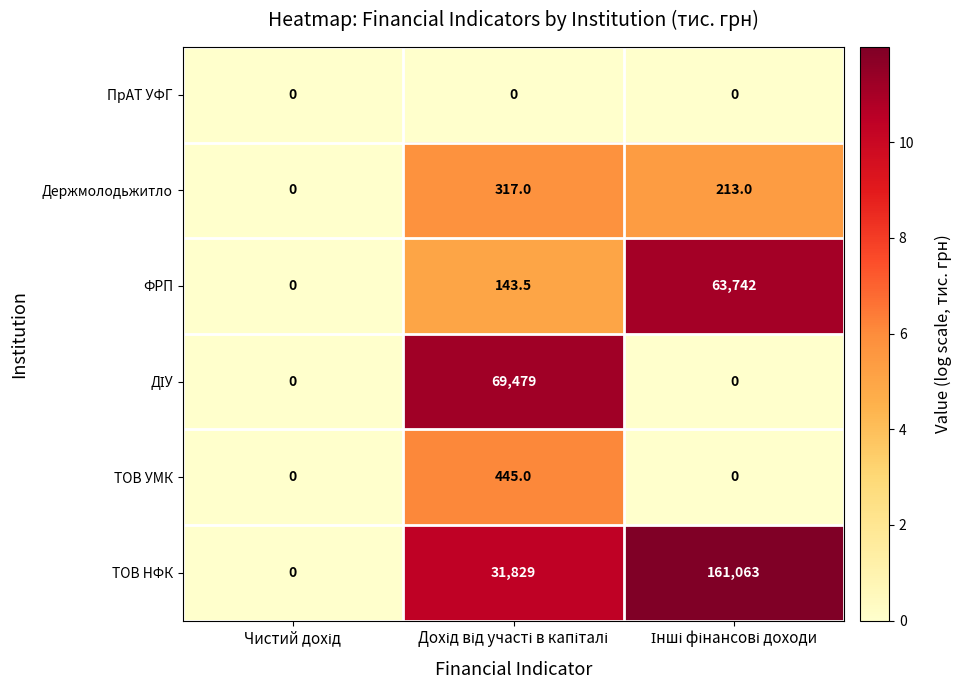

Count the Держмолодьжитло values in the range 0 to 317.

3